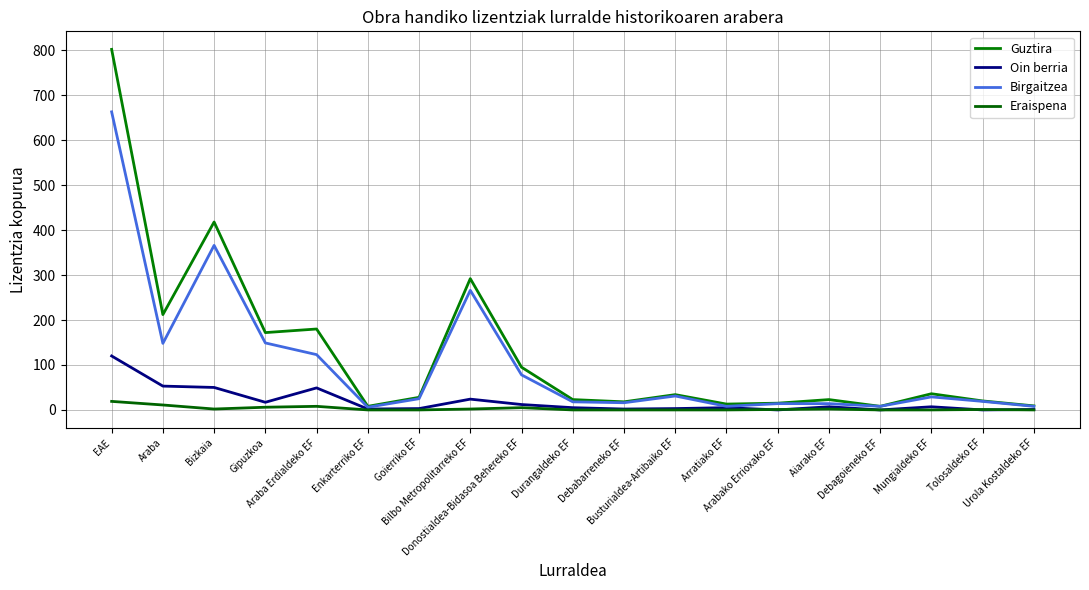

What is the total value across all series at Urola Kostaldeko EF?

18